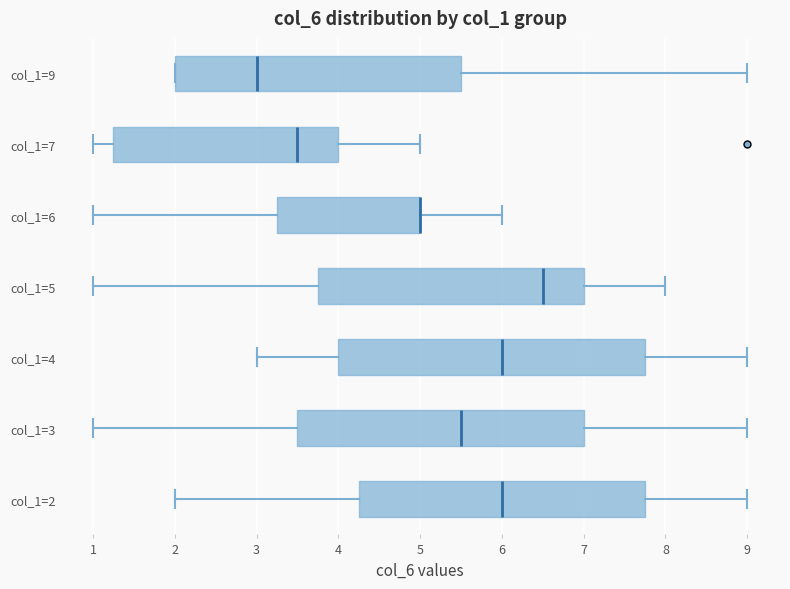

Where does the right whisker of the box for col_1=3 end on the x-axis? The values are not printed on the chart, so give them approximately, as read against the axis.

9.0